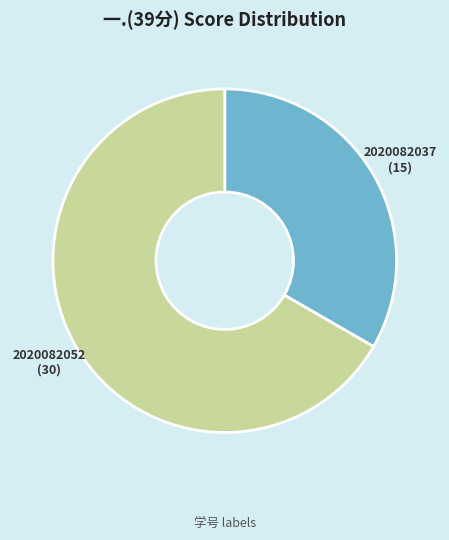

Which has a higher value, 2020082052 or 2020082037?

2020082052